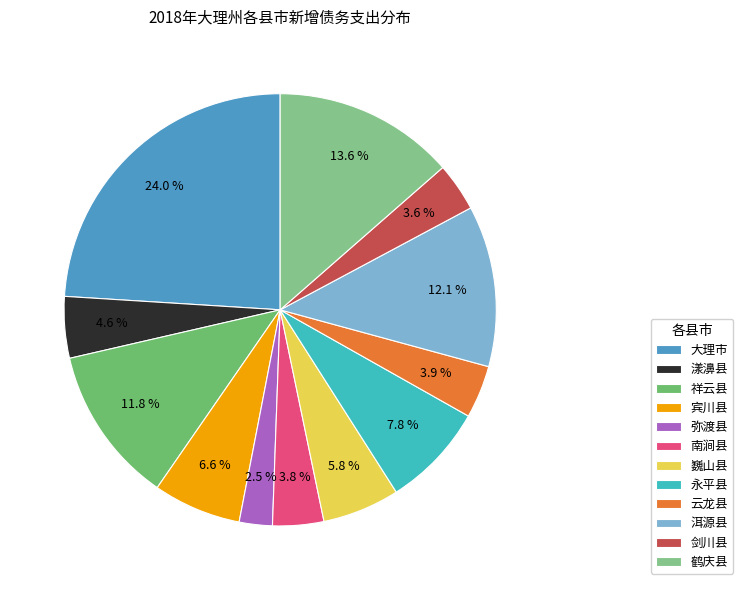

Rank the categories by value from highest to lowest.

大理市, 鹤庆县, 洱源县, 祥云县, 永平县, 宾川县, 巍山县, 漾濞县, 云龙县, 南涧县, 剑川县, 弥渡县